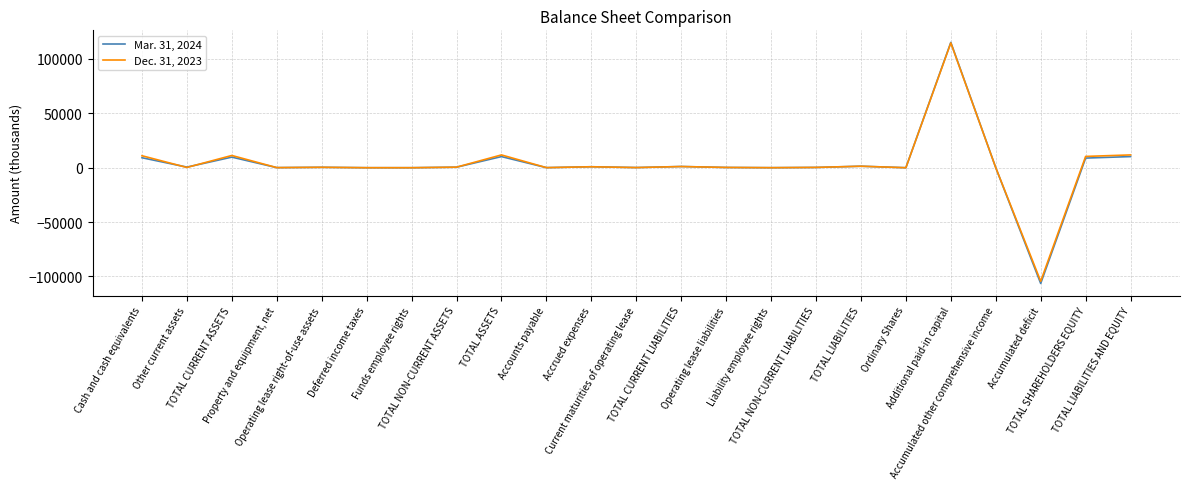

What is the sum of the Mar. 31, 2024 values at Accrued expenses and Operating lease liabilities?

1126